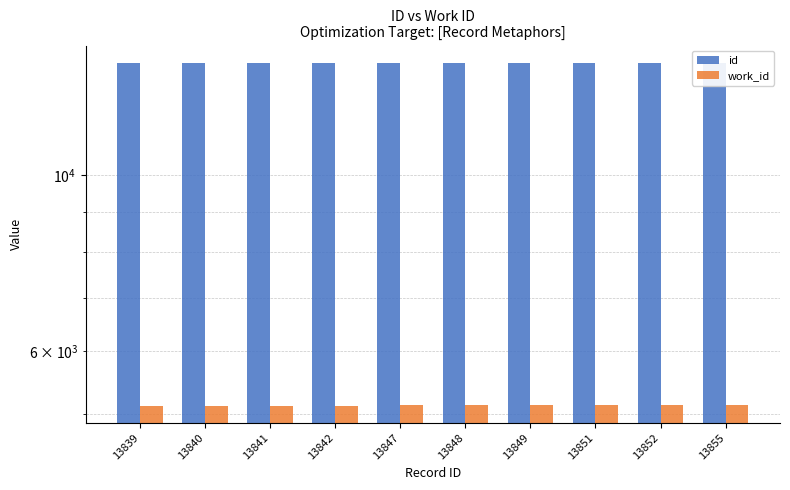

What is the approximate value of id at 13855, to the nearest 5?

13855